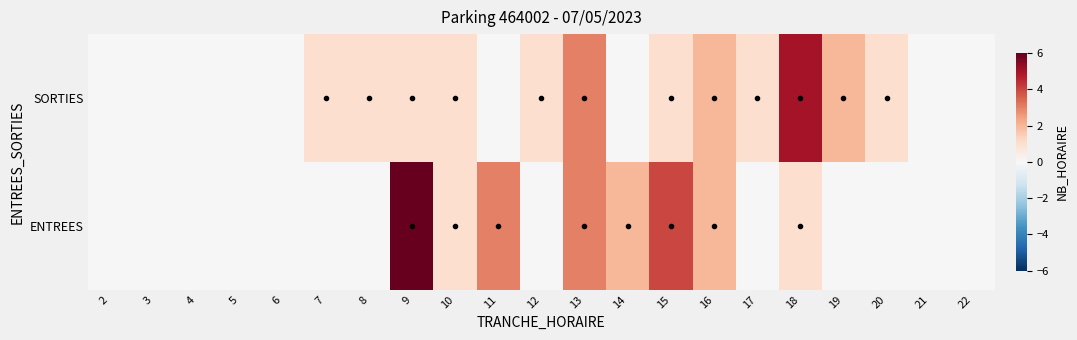

What is the total value across all series at 17?

1